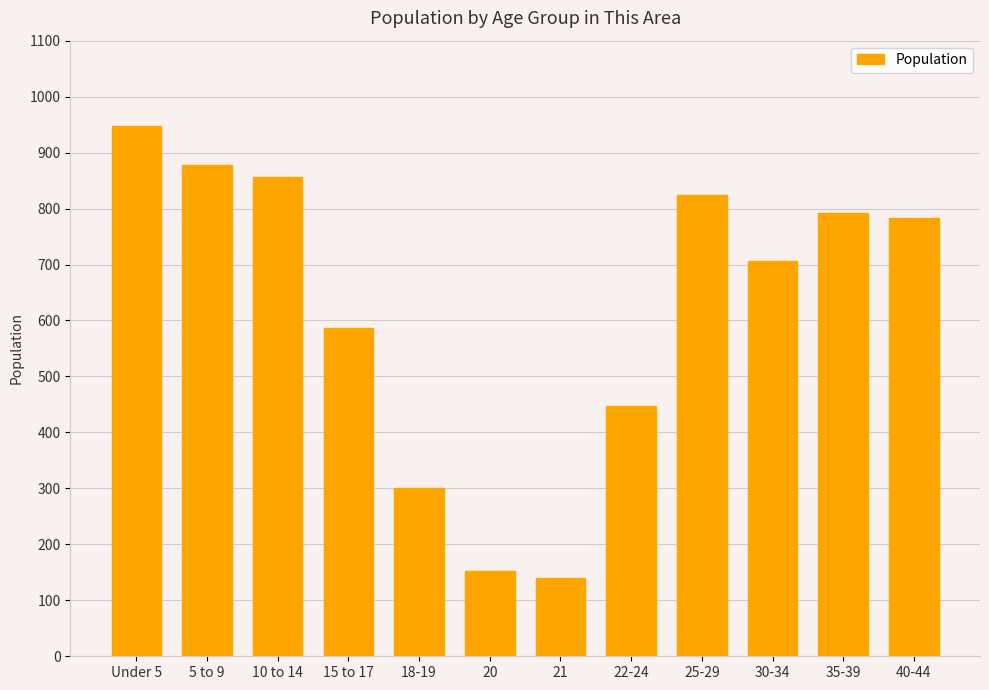

Where does the data first go above 783?

Under 5